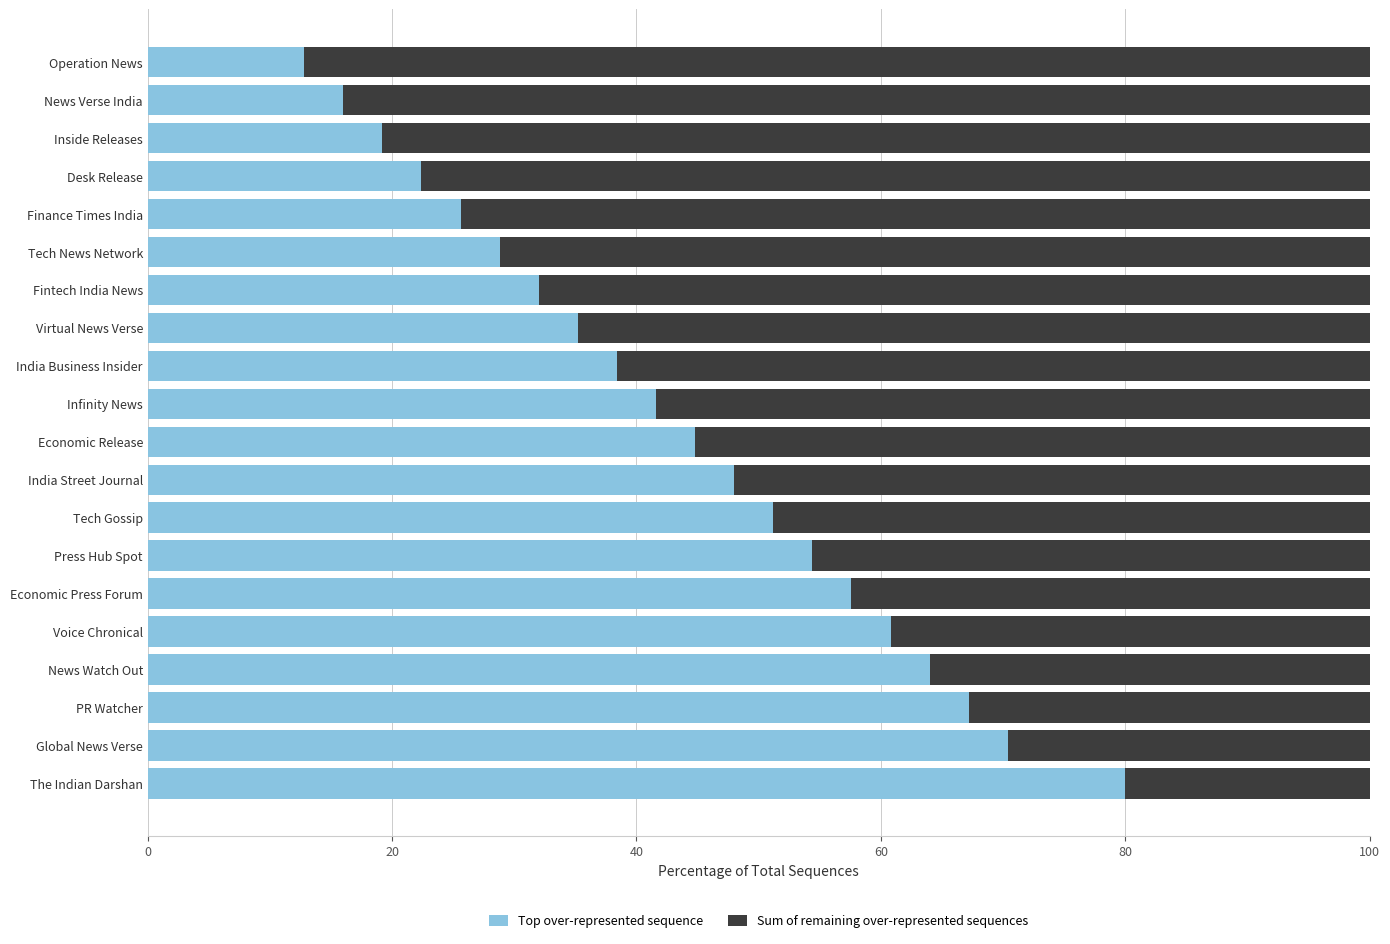

At which label does Top over-represented sequence reach its peak?

The Indian Darshan